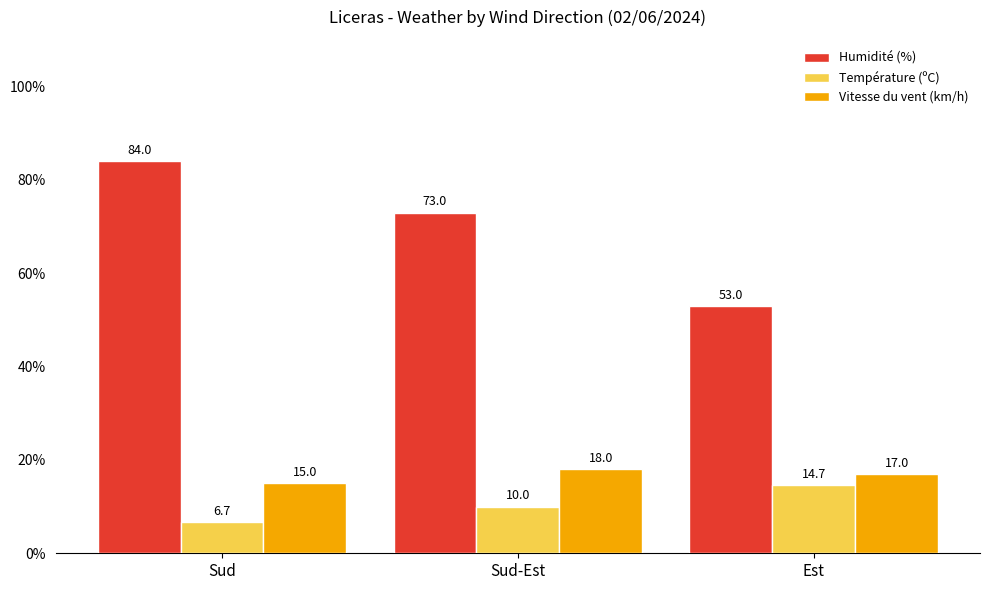

At Sud, list the series in order from smallest to largest.

Température (ºC), Vitesse du vent (km/h), Humidité (%)